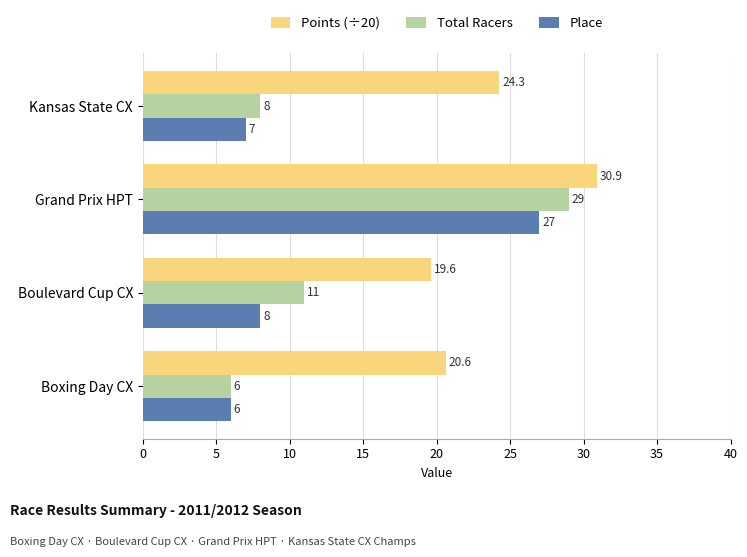

What are all the series names shown in the legend?

Points (÷20), Total Racers, Place